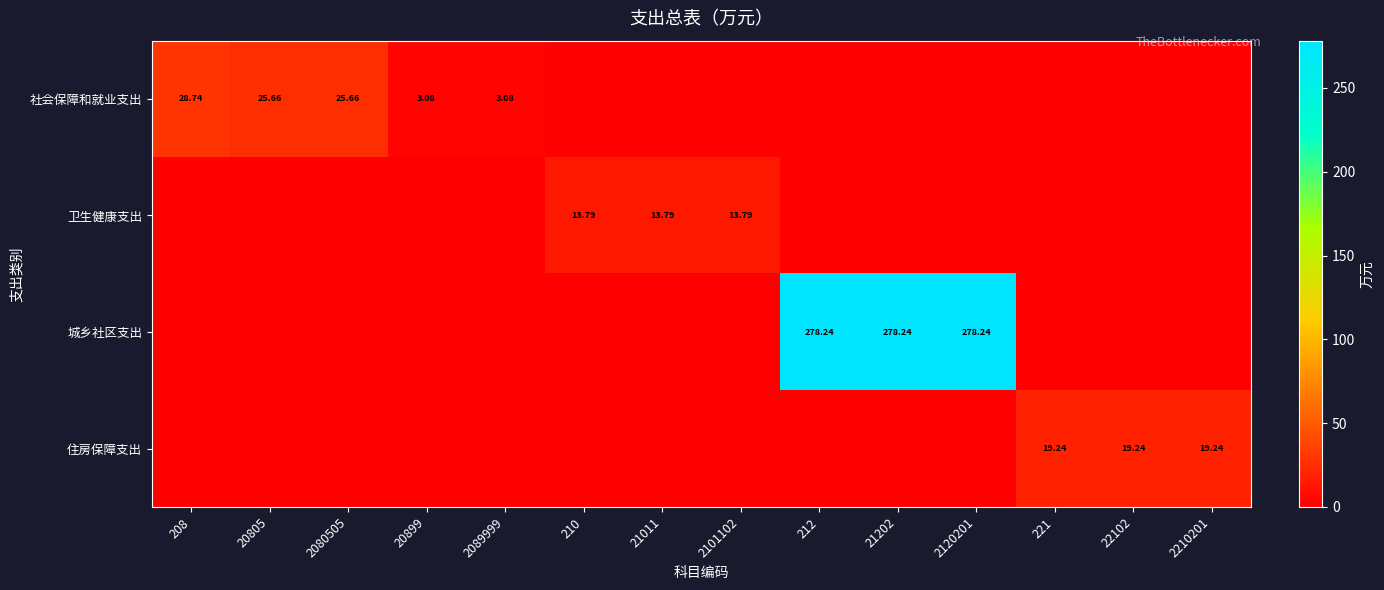

How many data points in 住房保障支出 are above 0?

3